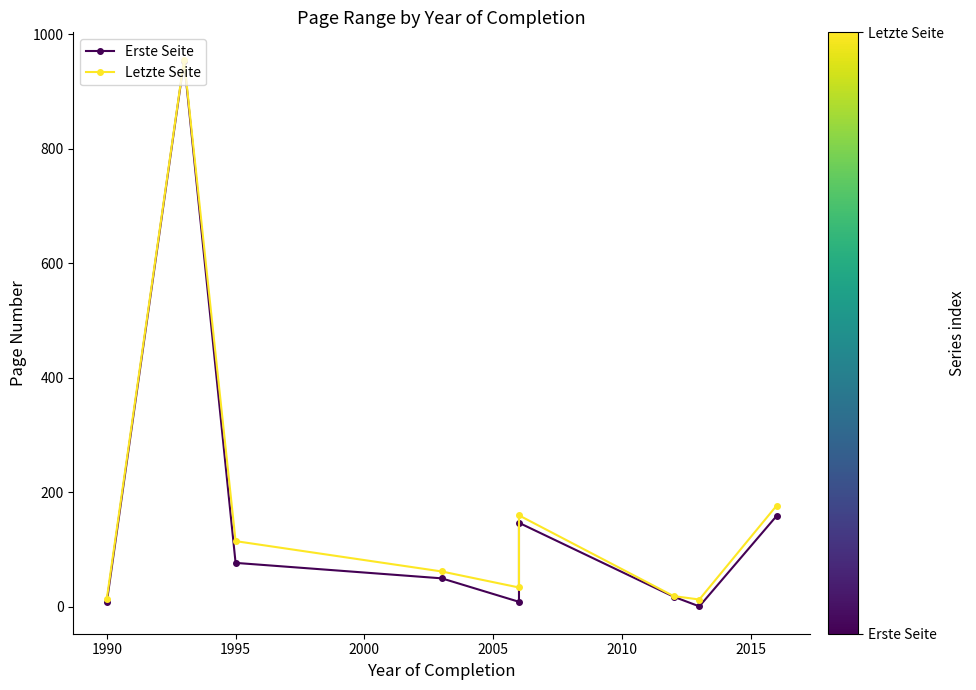

What is the difference between the second highest and minimum values in the Erste Seite series?

158